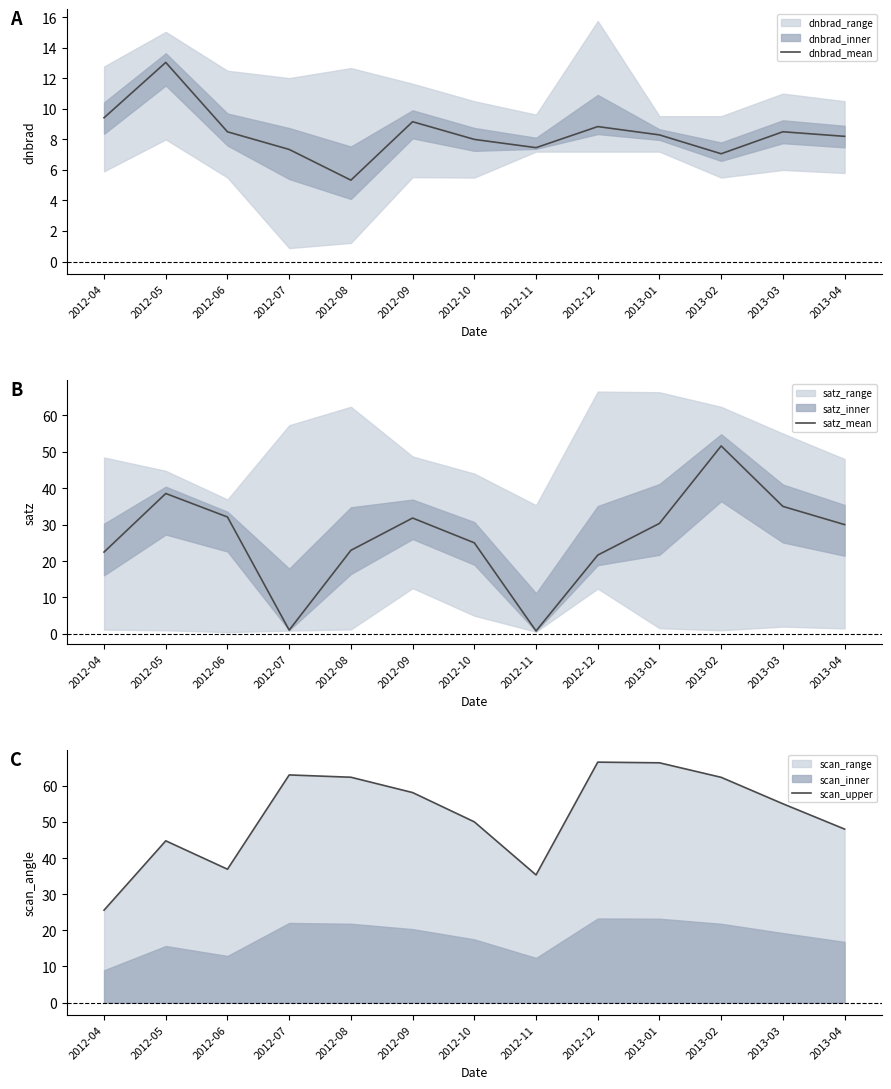

What is the spread (max minus min) of values at 2012-04?

16.2